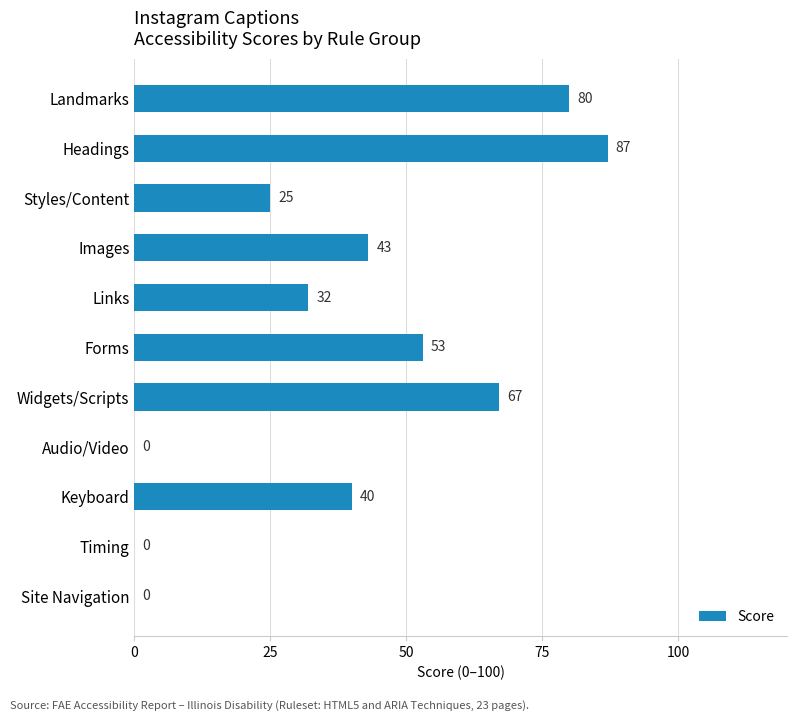

Are the bars horizontal?

Yes